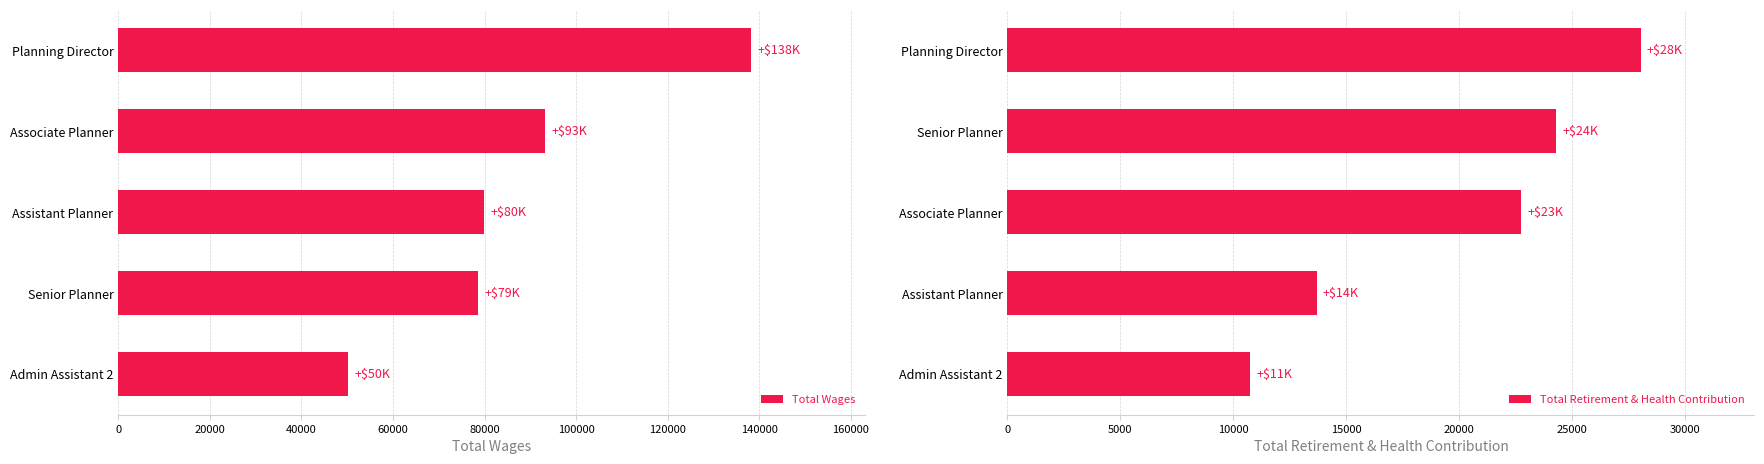

What is the maximum value for Total Wages?

138296